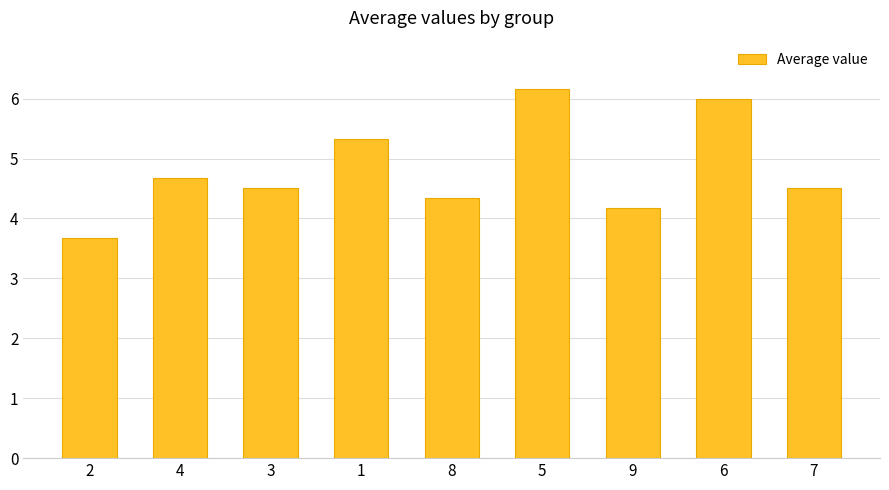

Where is the data nearest to the value 4?

9